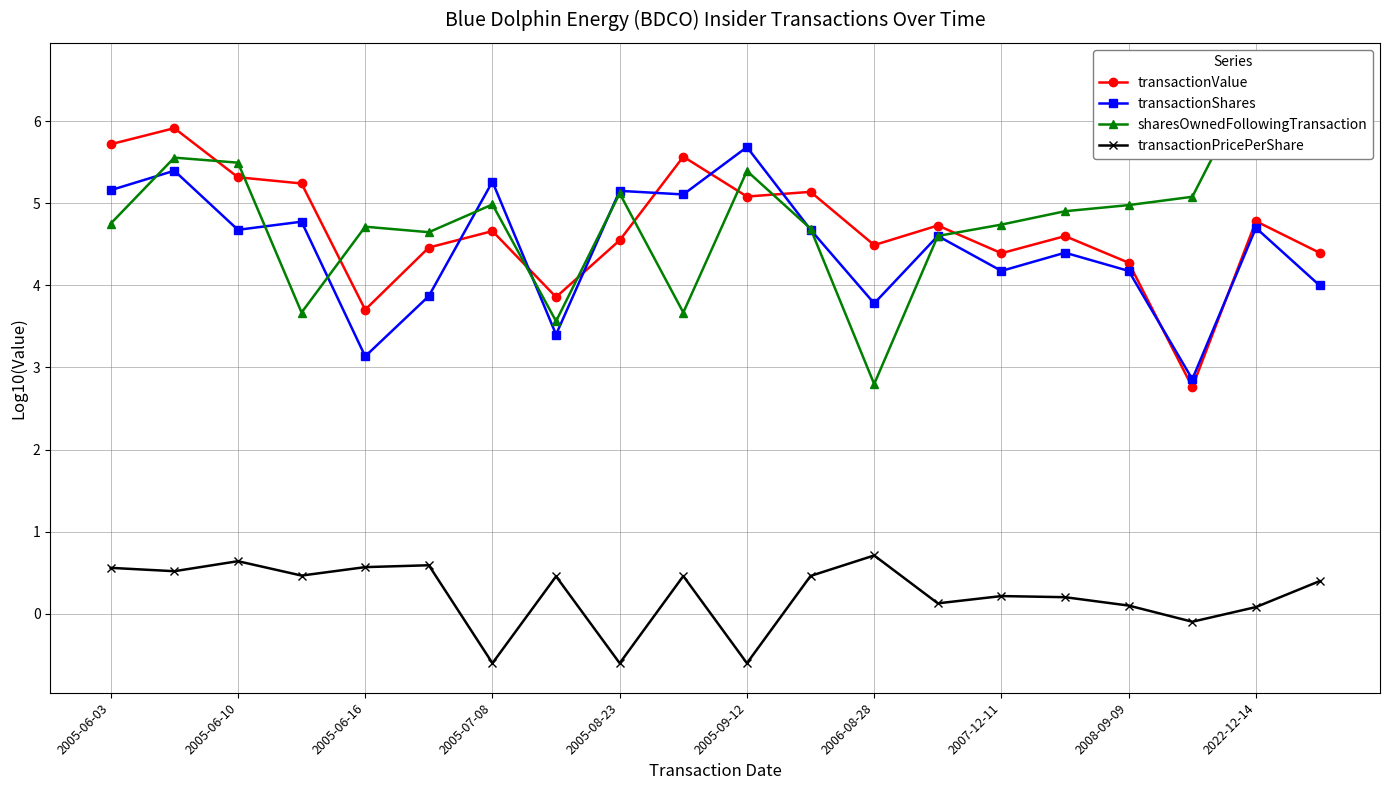

Which category has the highest value in the transactionShares series?

2005-09-12